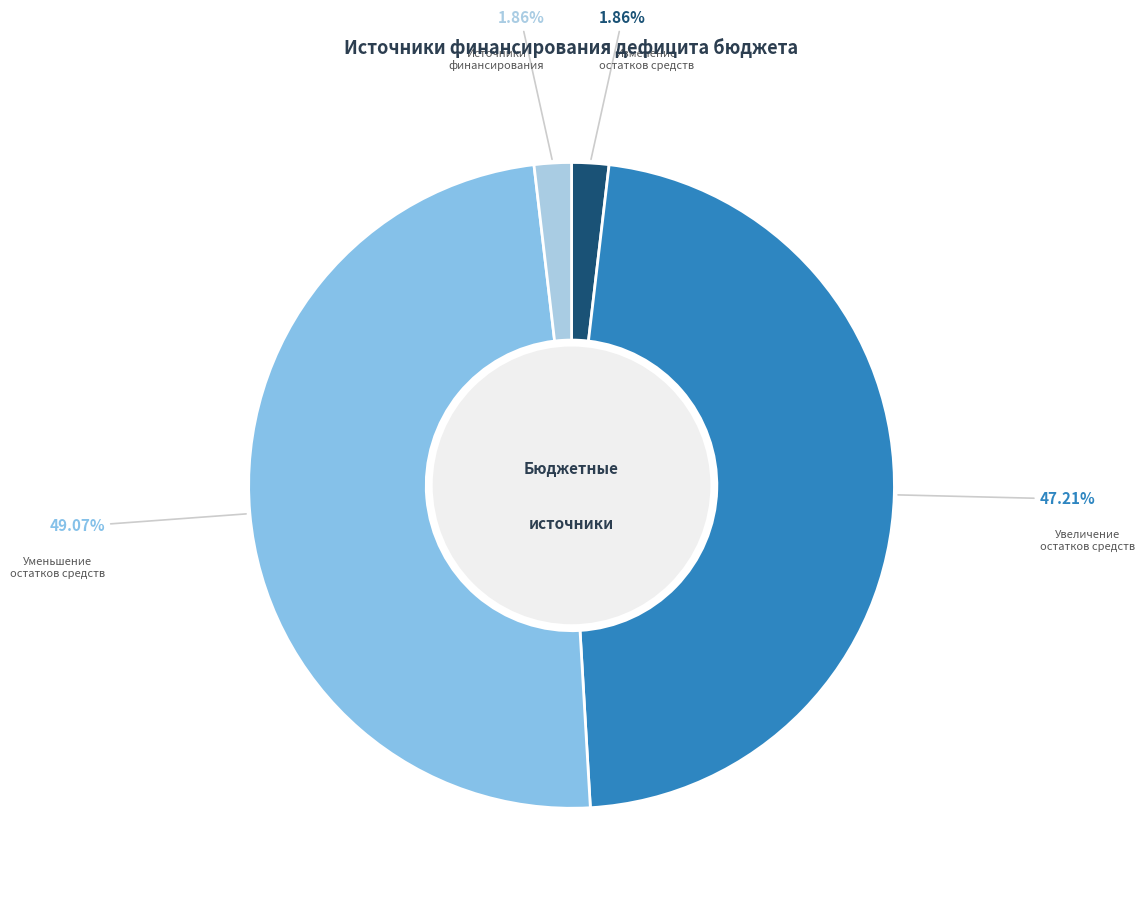

Does any single category account for the majority?

No